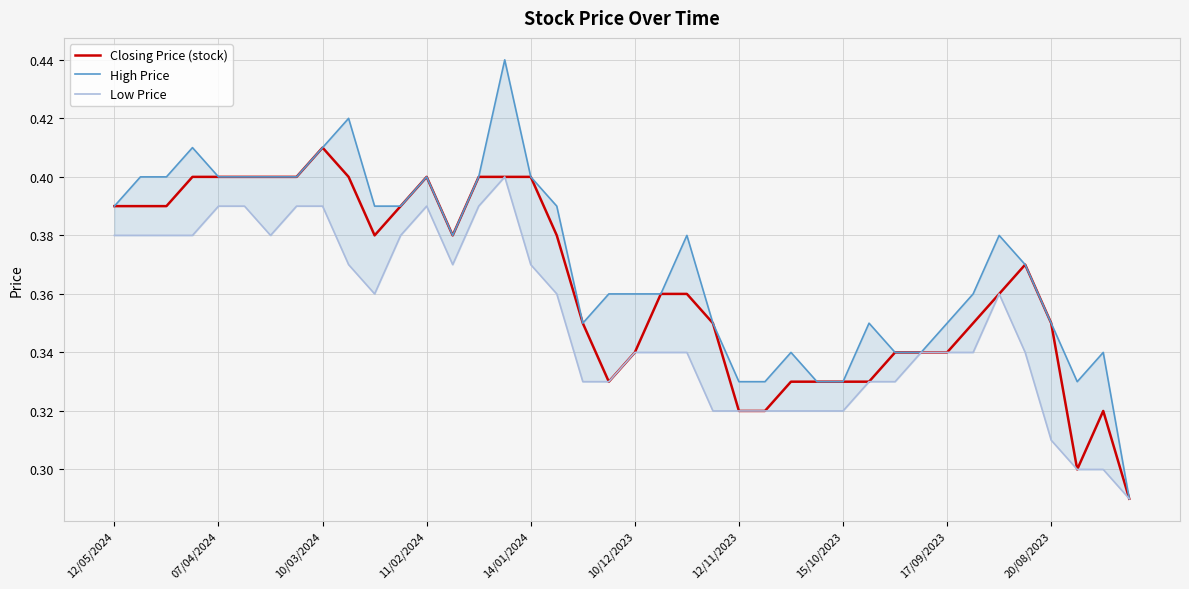

Reading left to right, extract all data points from this chart.

Closing Price (stock): 0.4	0.4	0.4	0.4	0.4	0.4	0.4	0.4	0.4	0.4	0.4	0.4	0.4	0.4	0.4	0.4	0.4	0.4	0.3	0.3	0.3	0.4	0.4	0.3	0.3	0.3	0.3	0.3	0.3	0.3	0.3	0.3	0.3	0.3	0.4	0.4	0.3	0.3	0.3	0.3
High Price: 0.4	0.4	0.4	0.4	0.4	0.4	0.4	0.4	0.4	0.4	0.4	0.4	0.4	0.4	0.4	0.4	0.4	0.4	0.3	0.4	0.4	0.4	0.4	0.3	0.3	0.3	0.3	0.3	0.3	0.3	0.3	0.3	0.3	0.4	0.4	0.4	0.3	0.3	0.3	0.3
Low Price: 0.4	0.4	0.4	0.4	0.4	0.4	0.4	0.4	0.4	0.4	0.4	0.4	0.4	0.4	0.4	0.4	0.4	0.4	0.3	0.3	0.3	0.3	0.3	0.3	0.3	0.3	0.3	0.3	0.3	0.3	0.3	0.3	0.3	0.3	0.4	0.3	0.3	0.3	0.3	0.3